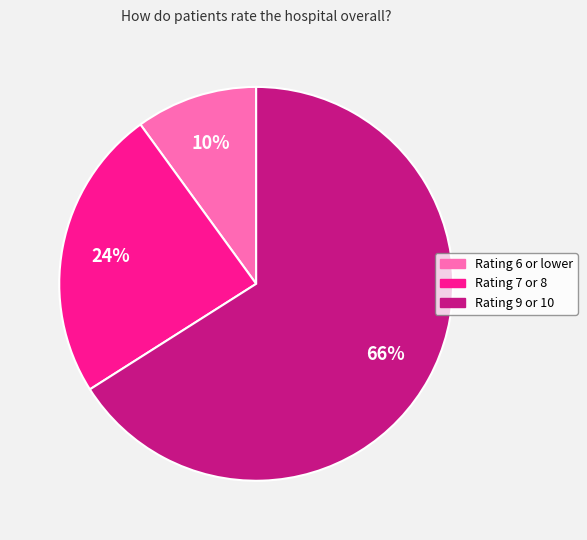

To the nearest percent, what is the difference between the Rating 9 or 10 and Rating 7 or 8 slice percentages?

42%